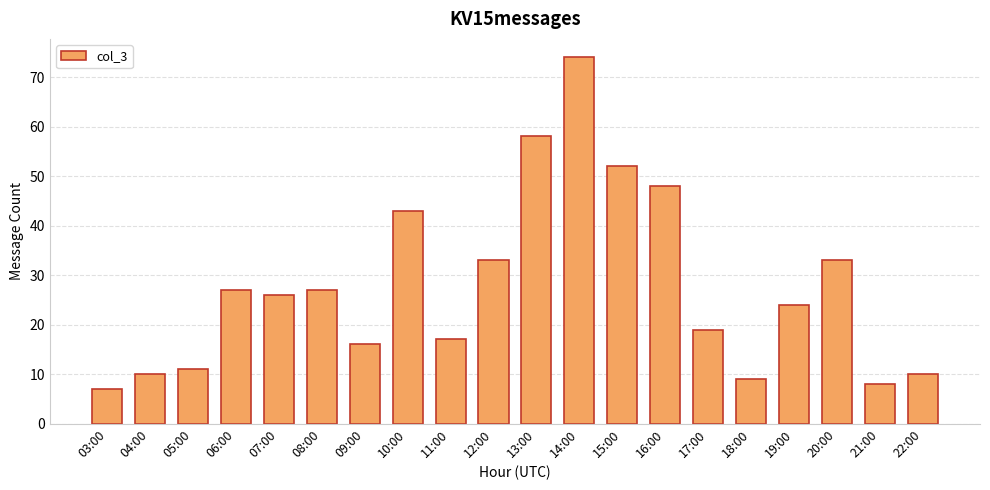

What is the value of the 12th bar from the left?

74